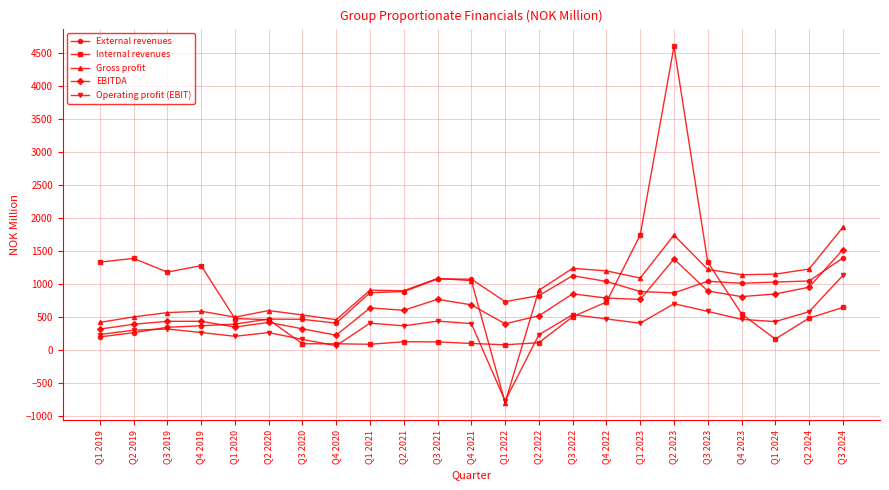

What is the sum of the Operating profit (EBIT) values at Q3 2021 and Q2 2020?

698